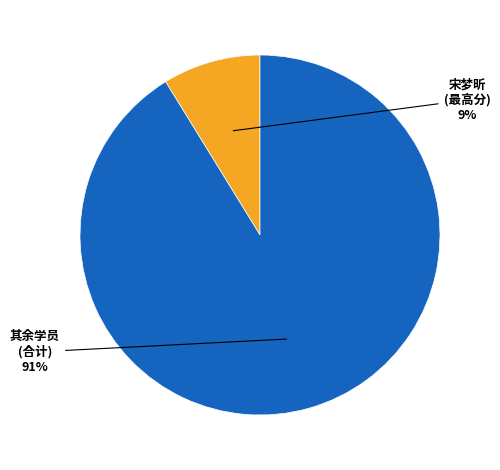

To the nearest percent, what is the average slice percentage?

50%